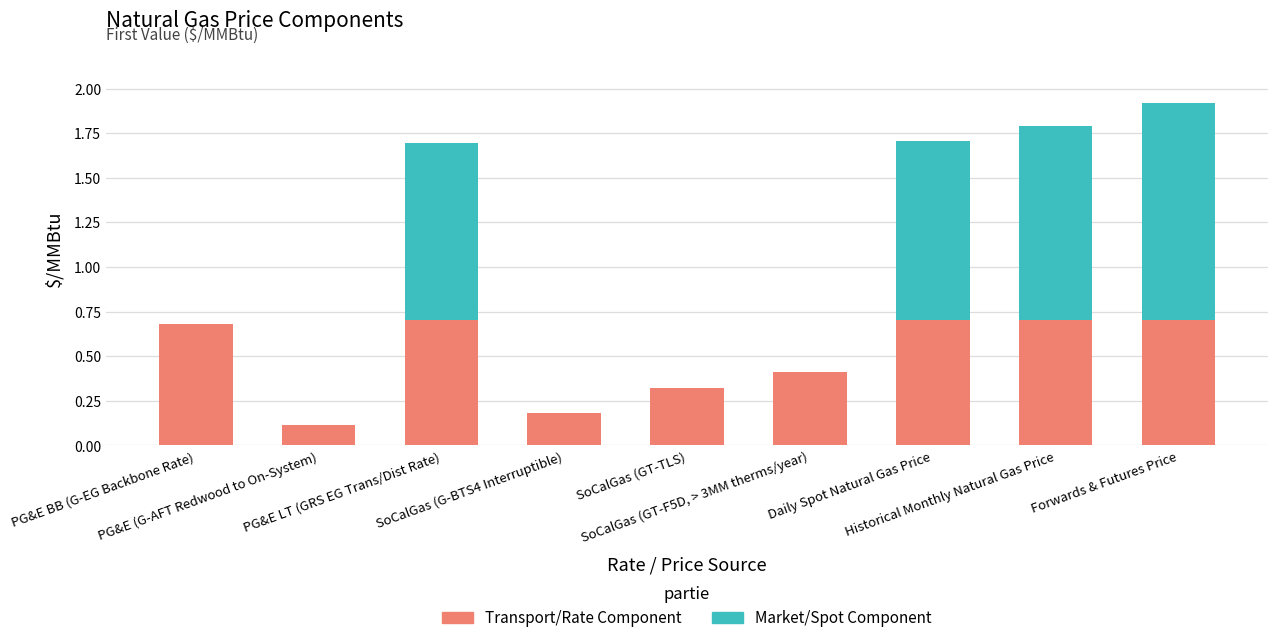

What is the sum of all Transport/Rate Component values?

4.5